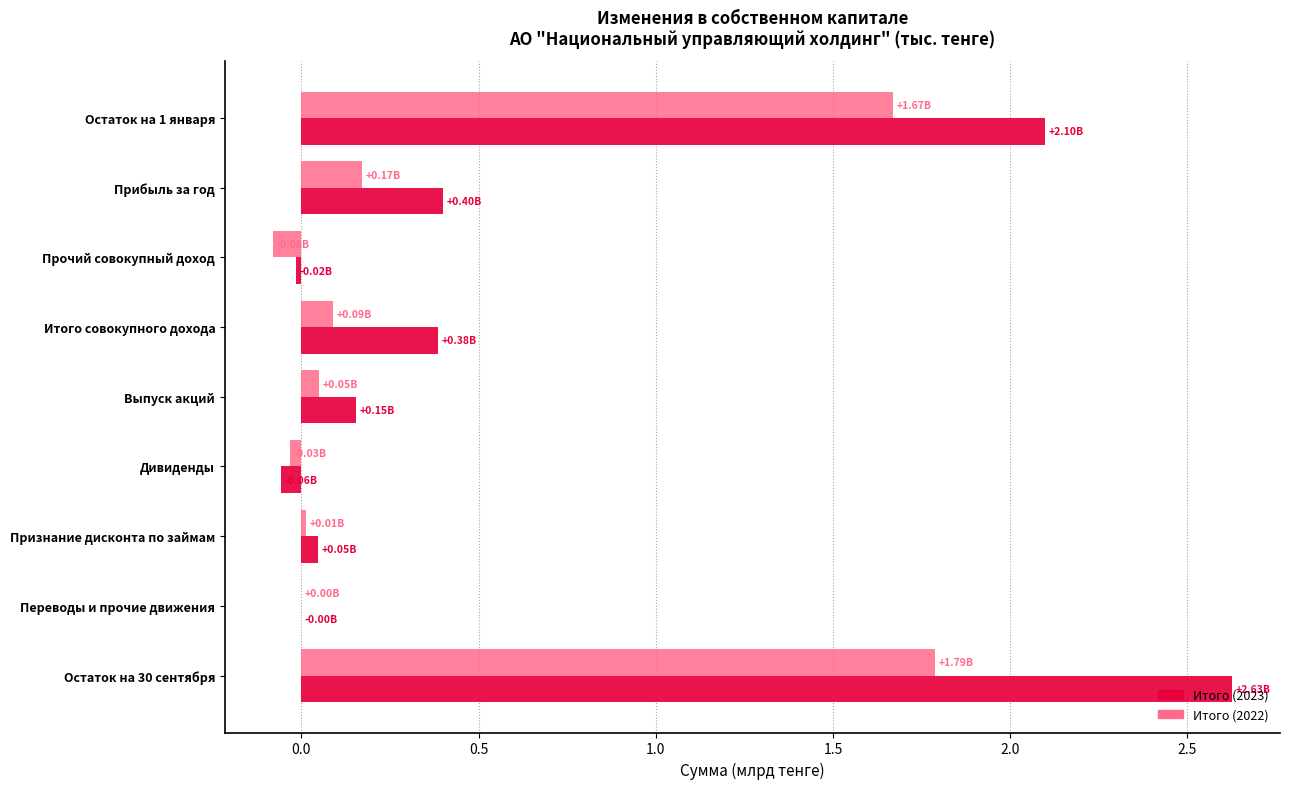

Is the value of Итого (2023) at Остаток на 1 января greater than the value of Итого (2022) at Прочий совокупный доход?

Yes